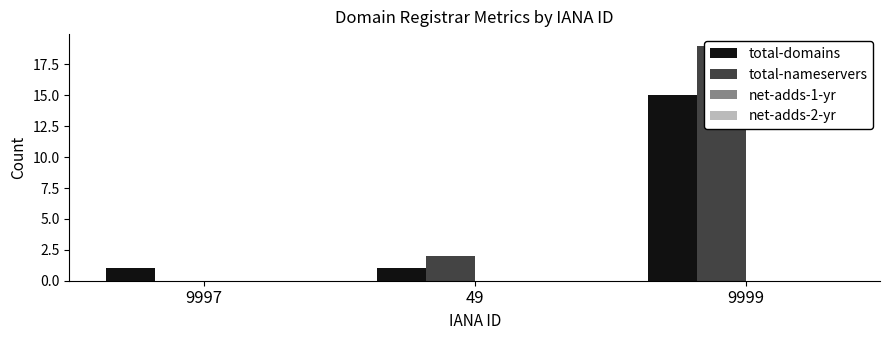

At which category is the sum across all series the highest?

9999